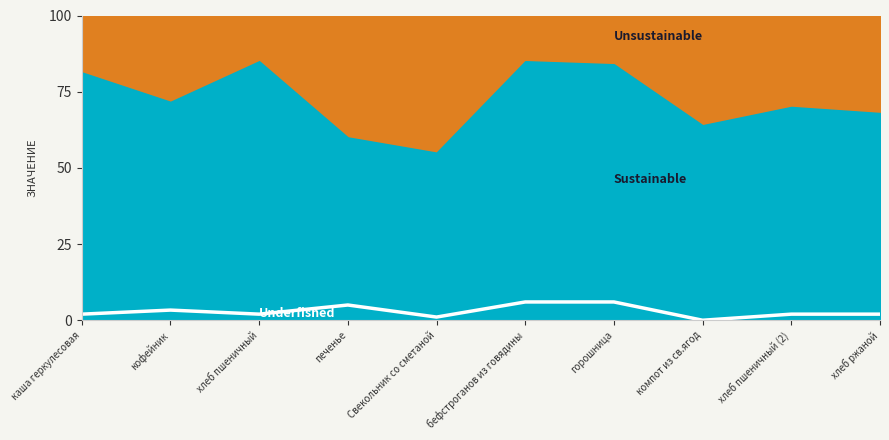

How many values are between 2 and 5?

6